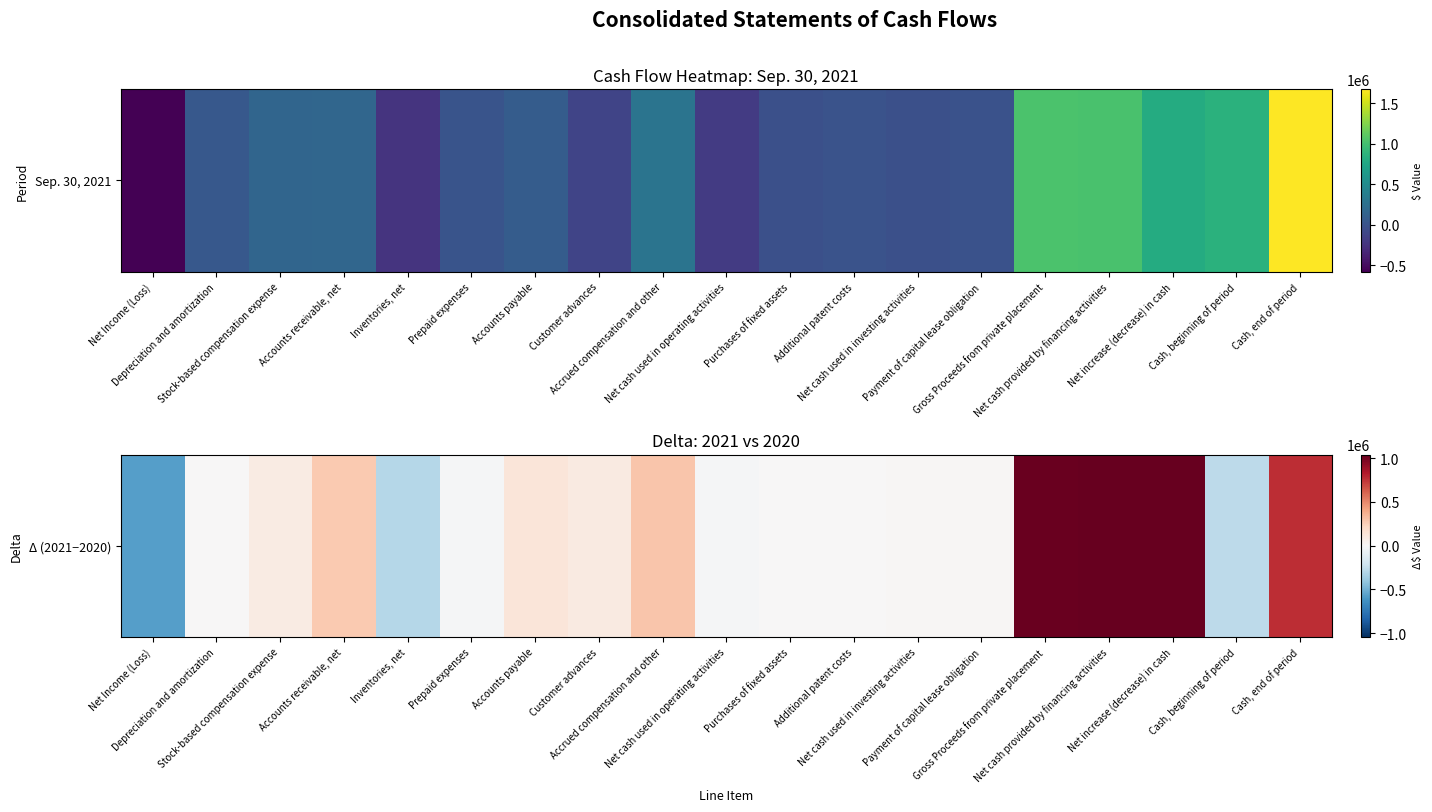

How many values are below 11567?

9